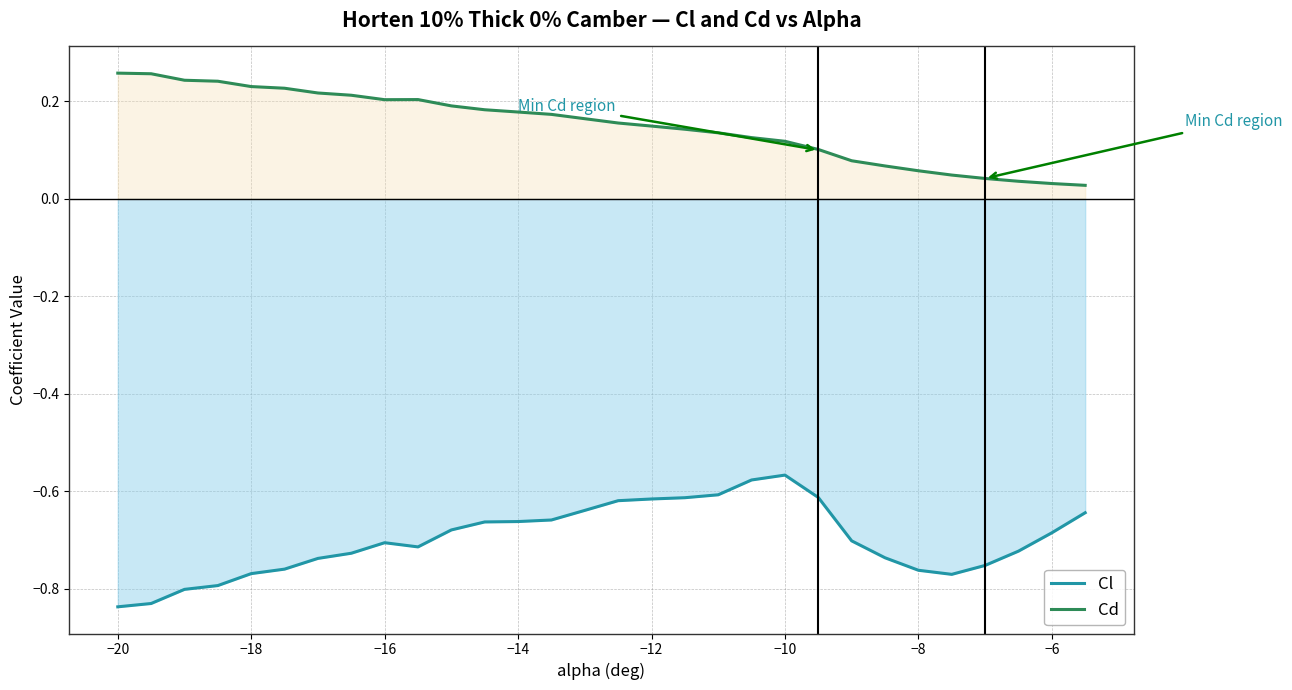

How many lines are shown in the chart?

2